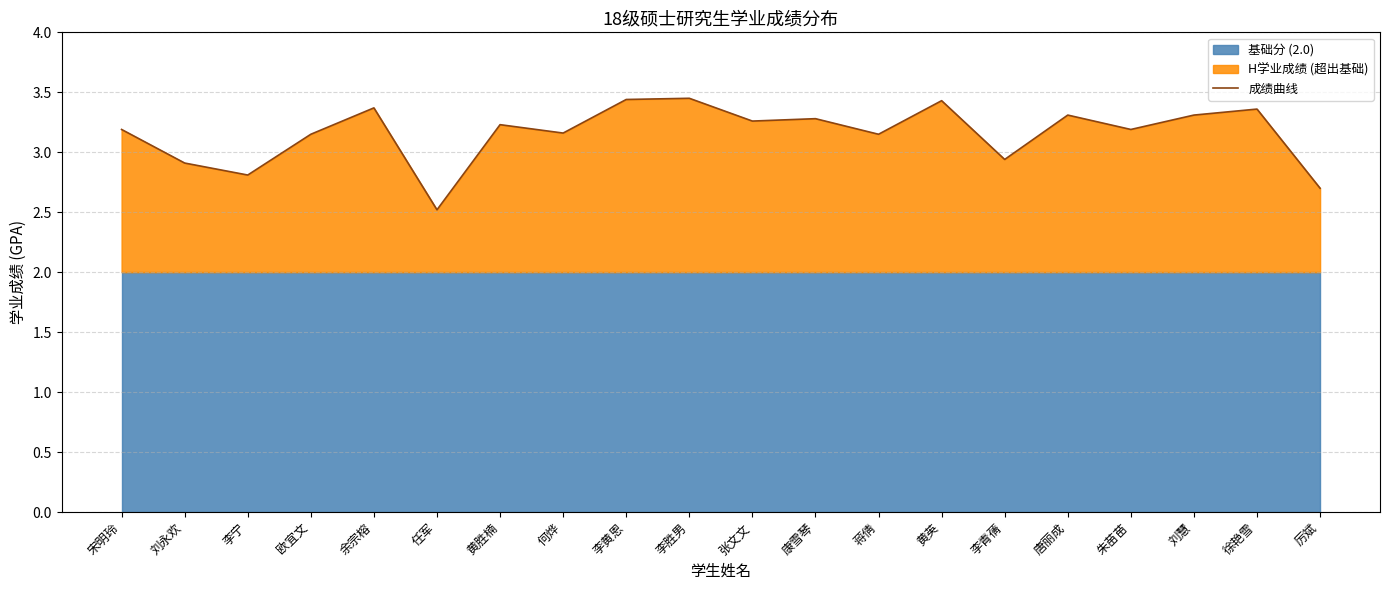

What is the label of the 1st point from the right?

厉斌